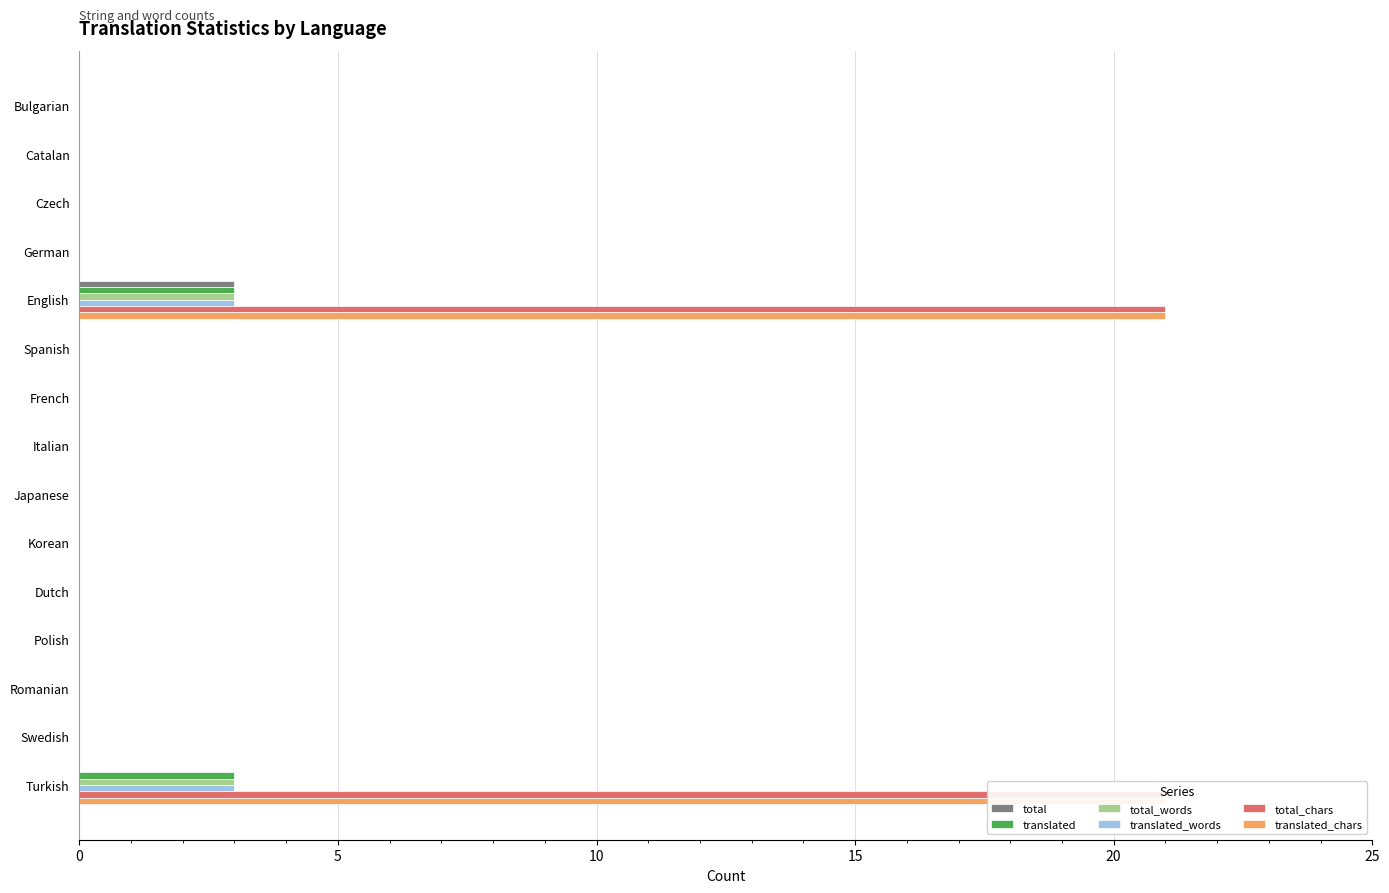

Which series has the largest total across all categories?

total_chars